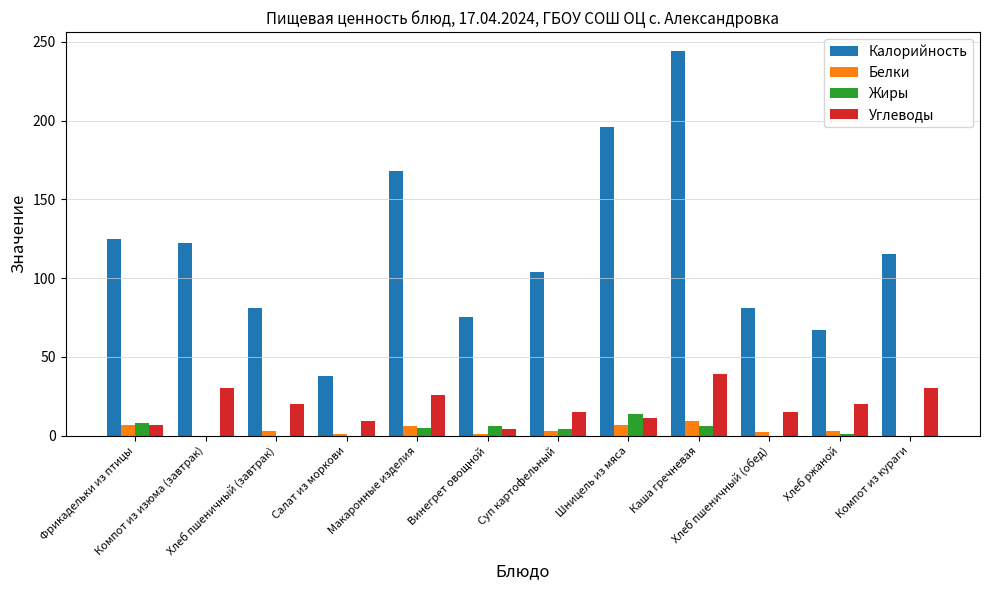

What is the sum of all Белки values?

42